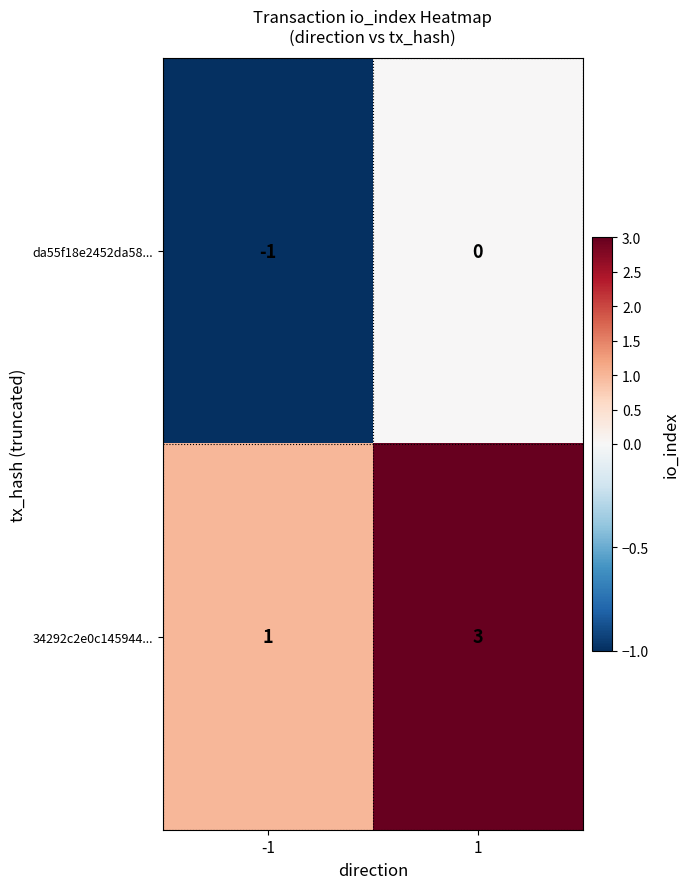

The 34292c2e0c145944... series shows 3 at 1. True or false?

True